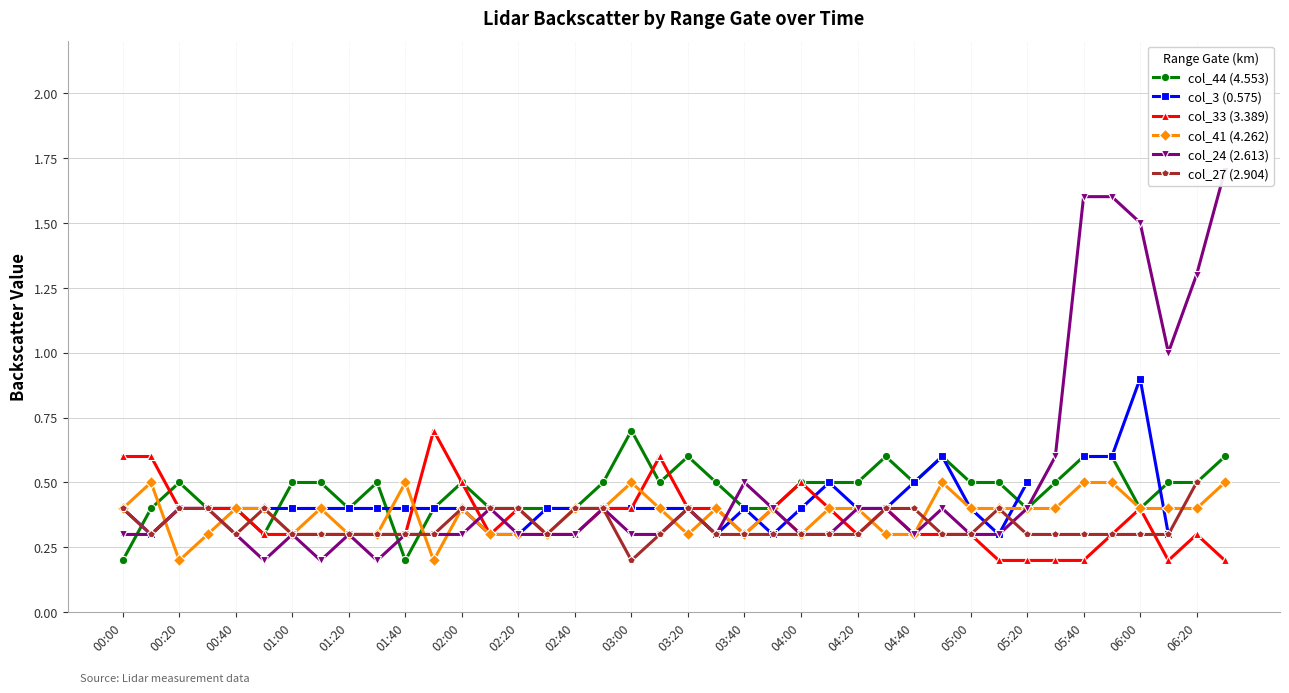

What is the minimum value for col_41 (4.262)?

0.2